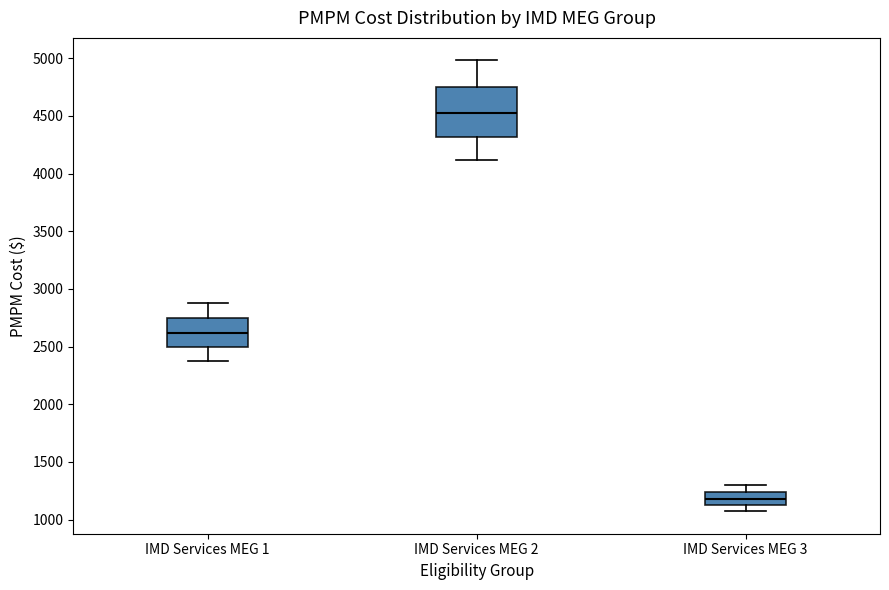

Reading left to right, transcribe this box plot: for each box, give where its median line is, the range the box spans, and where its two whiskers end, as read against the y-axis. The values are not printed on the chart, so give them approximately, as read against the axis.

IMD Services MEG 1: median 2600, box 2500 to 2750, whiskers 2400 to 2900
IMD Services MEG 2: median 4550, box 4300 to 4750, whiskers 4100 to 5000
IMD Services MEG 3: median 1200, box 1150 to 1250, whiskers 1050 to 1300